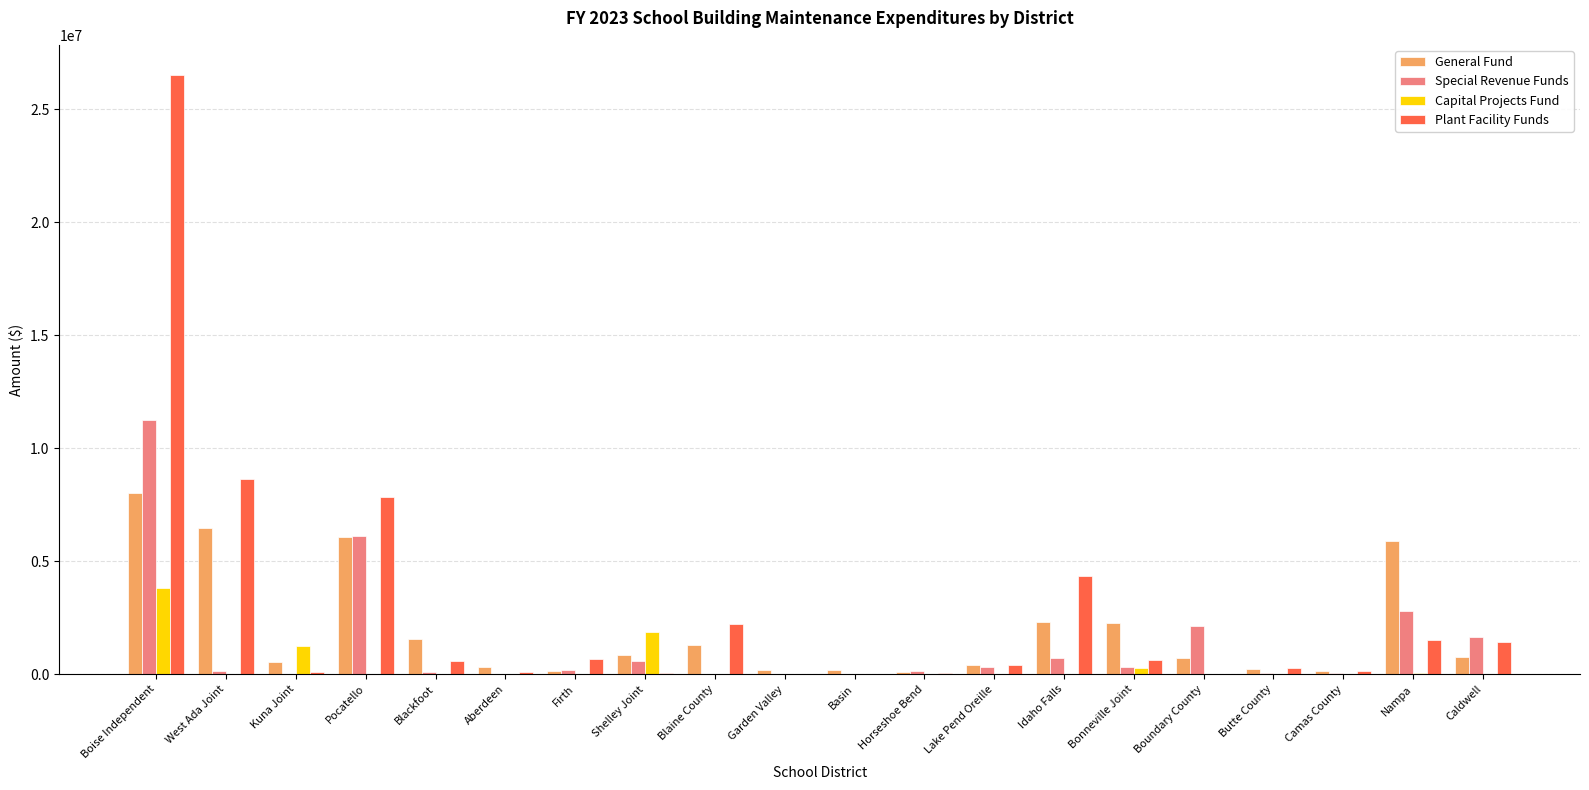

What is the sum of all Capital Projects Fund values?

7252617